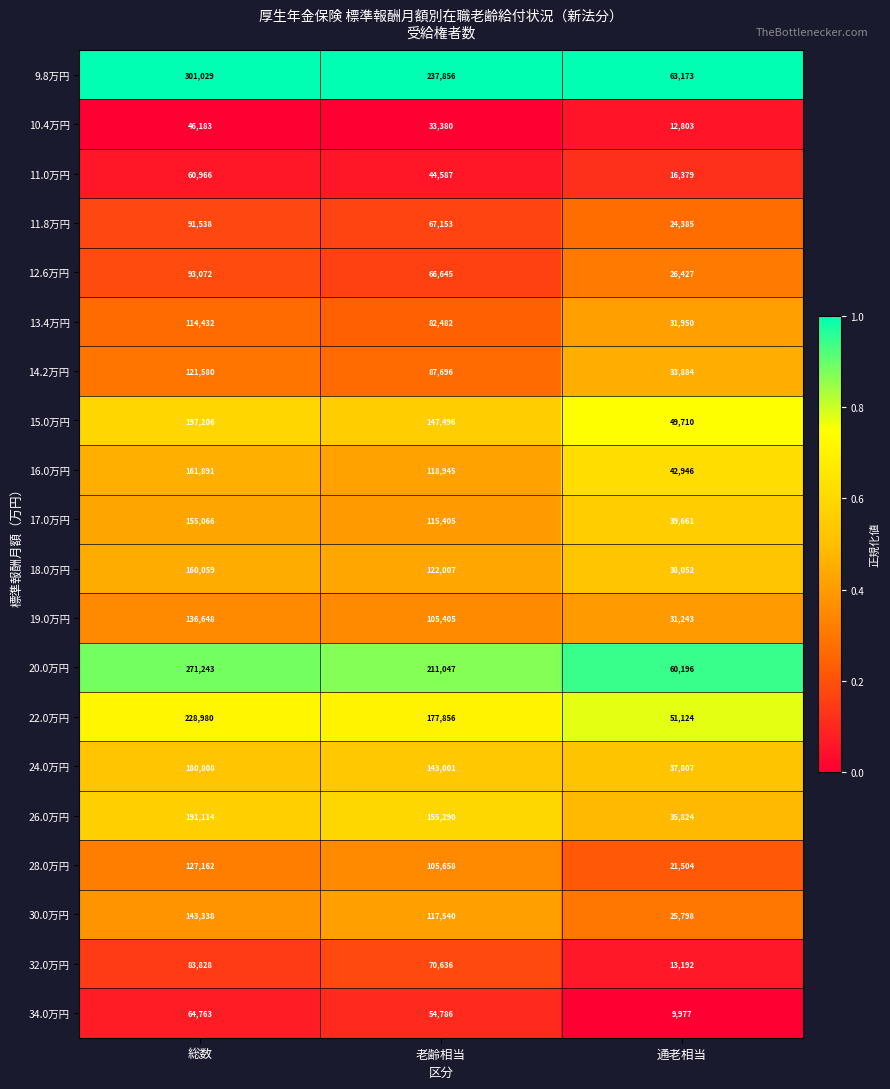

Is it true that 11.8万円 equals 24385 at 通老相当?

True